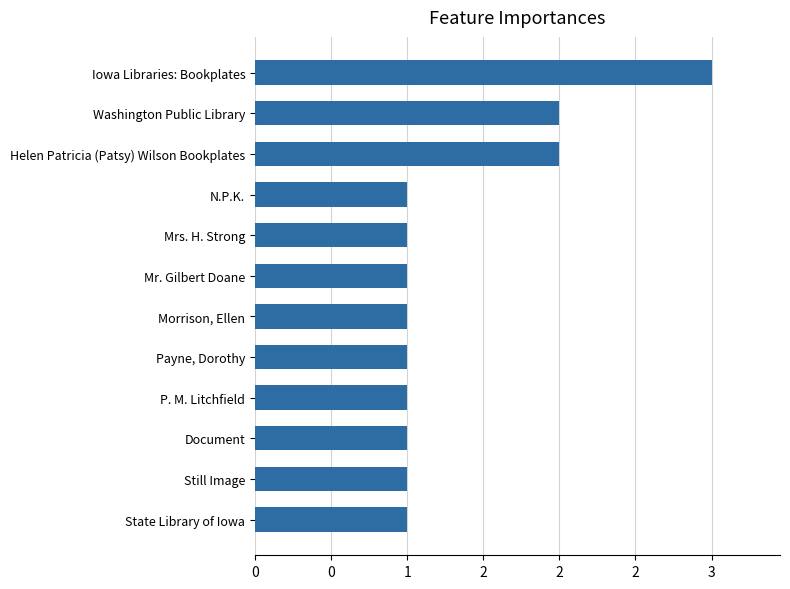

Are the bars horizontal?

Yes